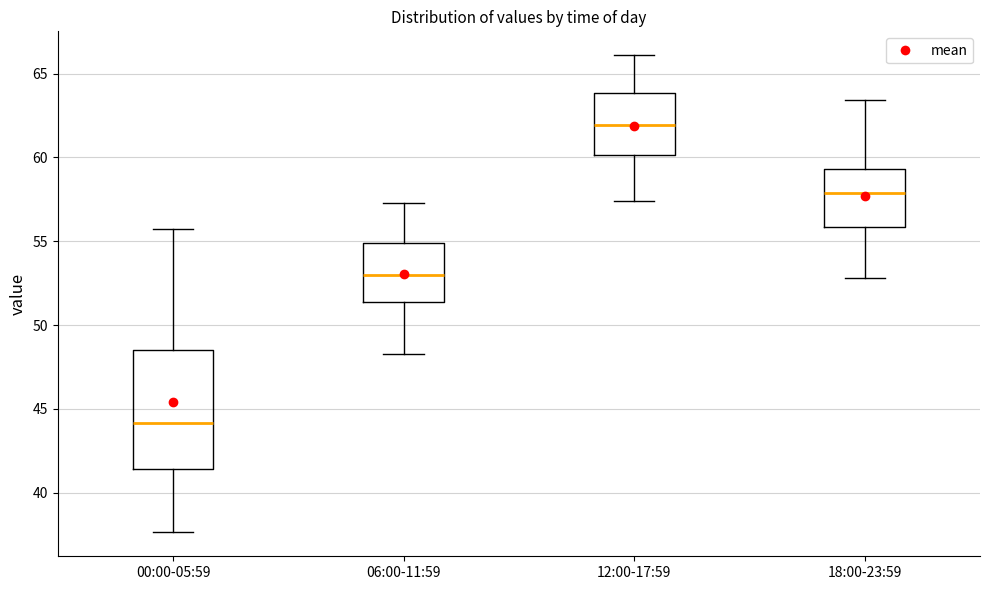

Reading left to right, read every box against the y-axis: the position of its median line, the range the box covers, and the ends of its whiskers. The values are not printed on the chart, so give them approximately, as read against the axis.

00:00-05:59: median 44.0, box 41.5 to 48.5, whiskers 37.5 to 55.5
06:00-11:59: median 53.0, box 51.5 to 55.0, whiskers 48.5 to 57.5
12:00-17:59: median 62.0, box 60.0 to 64.0, whiskers 57.5 to 66.0
18:00-23:59: median 58.0, box 56.0 to 59.5, whiskers 53.0 to 63.5